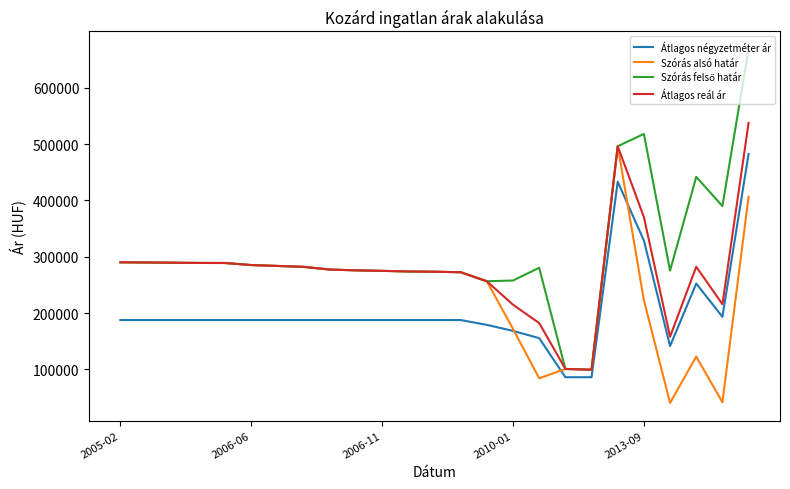

What is the maximum value shown in the chart?

668513